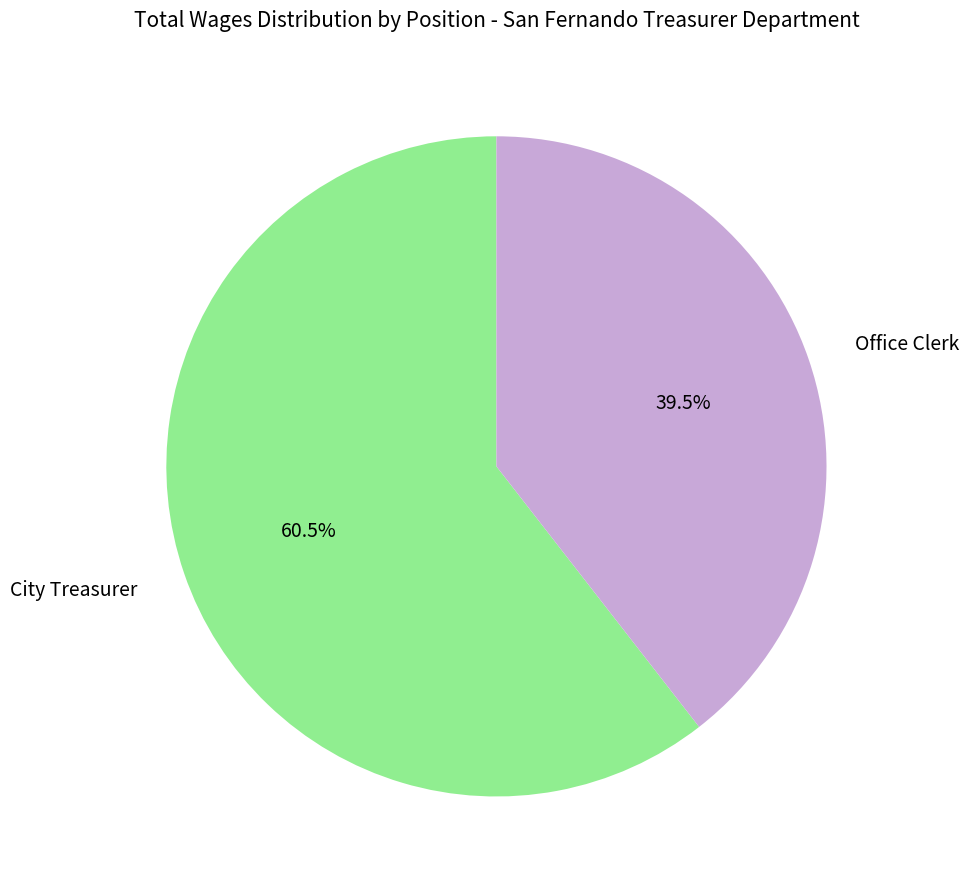

Between City Treasurer and Office Clerk, which is larger?

City Treasurer